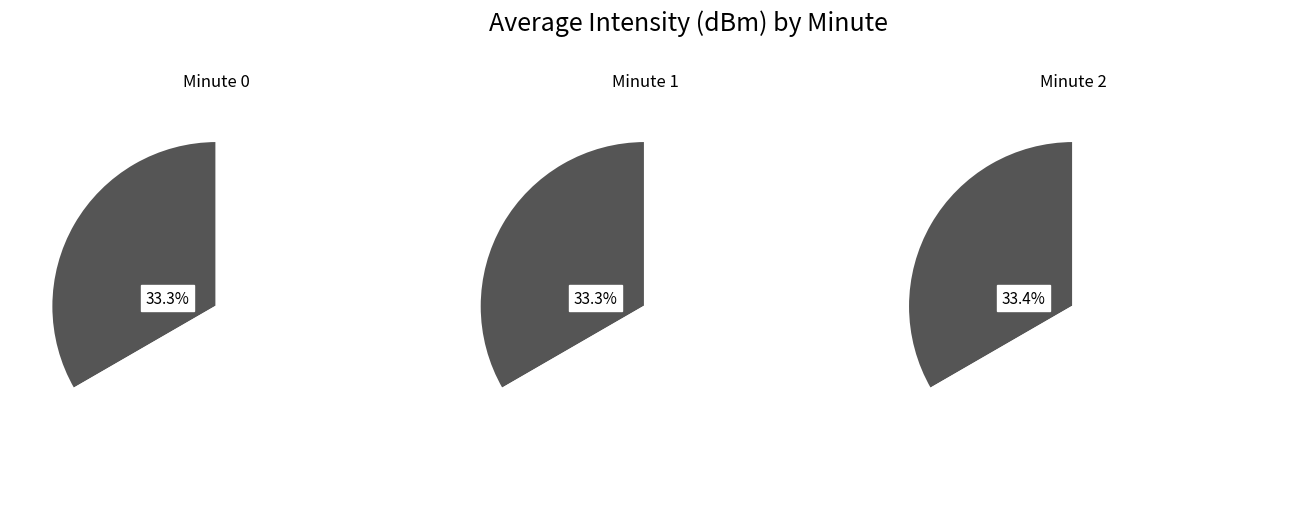

What is the spread (max minus min) of values at Minute 1?

30